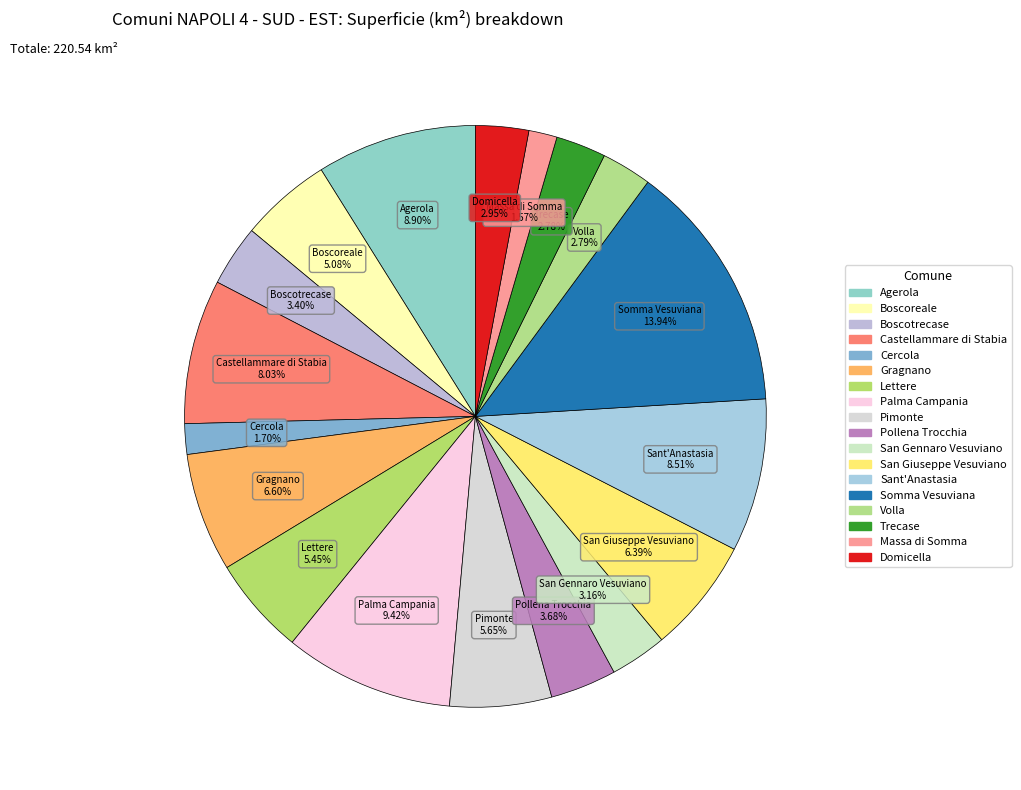

Rank the categories by value from lowest to highest.

Massa di Somma, Cercola, Trecase, Volla, Domicella, San Gennaro Vesuviano, Boscotrecase, Pollena Trocchia, Boscoreale, Lettere, Pimonte, San Giuseppe Vesuviano, Gragnano, Castellammare di Stabia, Sant'Anastasia, Agerola, Palma Campania, Somma Vesuviana